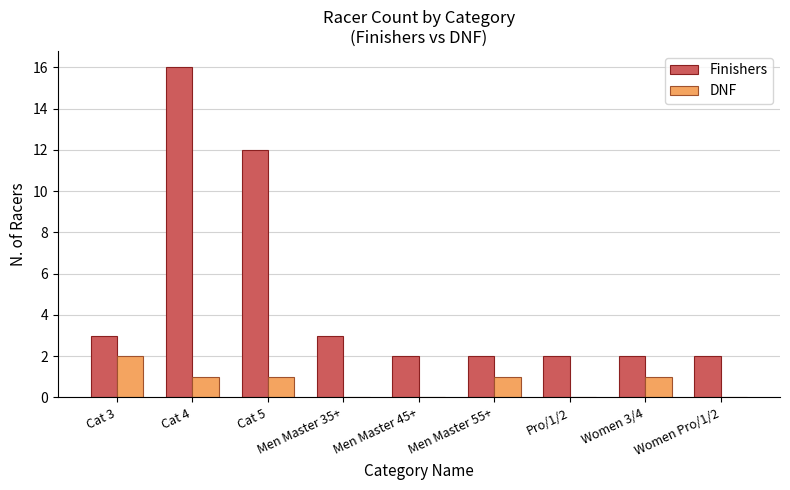

Which series changed the most between Cat 5 and Men Master 35+?

Finishers